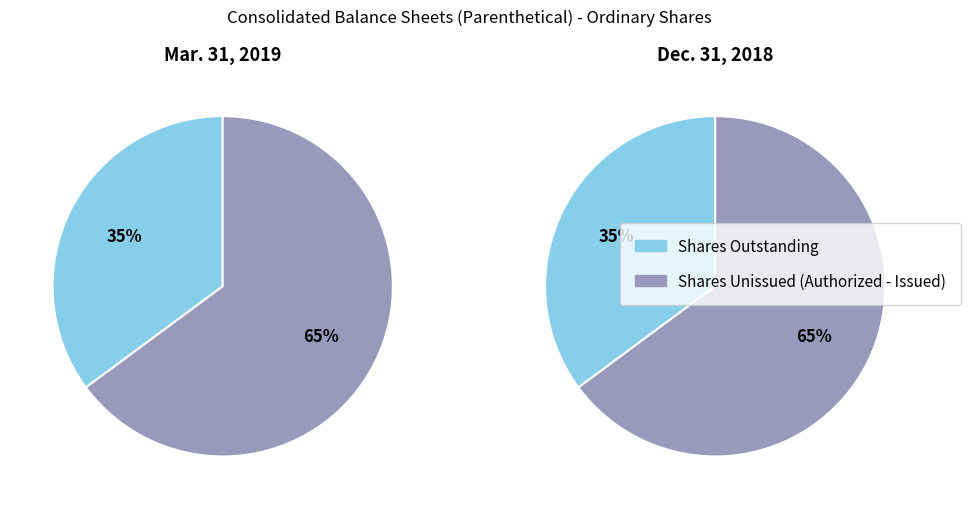

Count the number of slices in the pie.

4